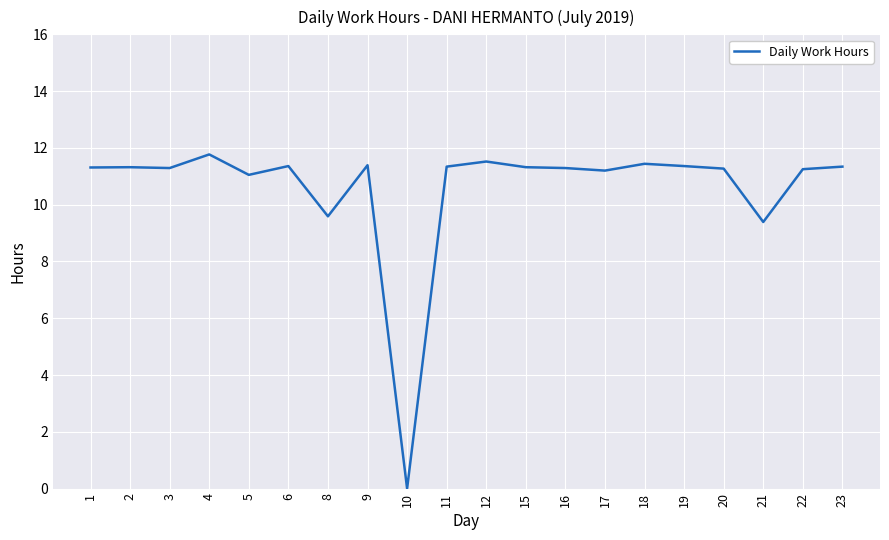

What is the difference between the maximum and minimum values?

11.8